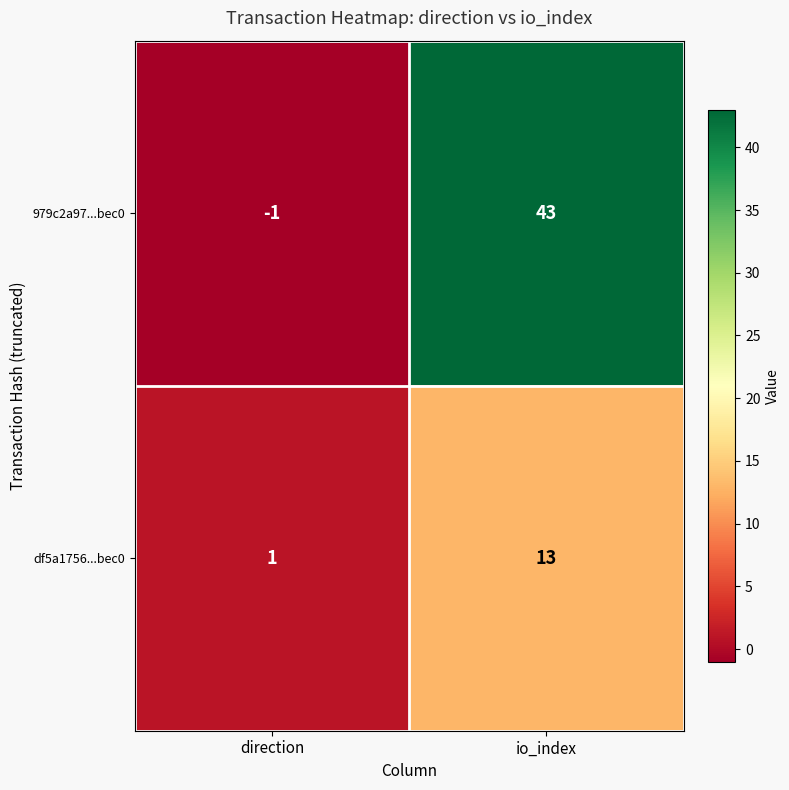

Reading left to right, what are all the values shown in this chart?

979c2a97...bec0: direction=-1	io_index=43
df5a1756...bec0: direction=1	io_index=13